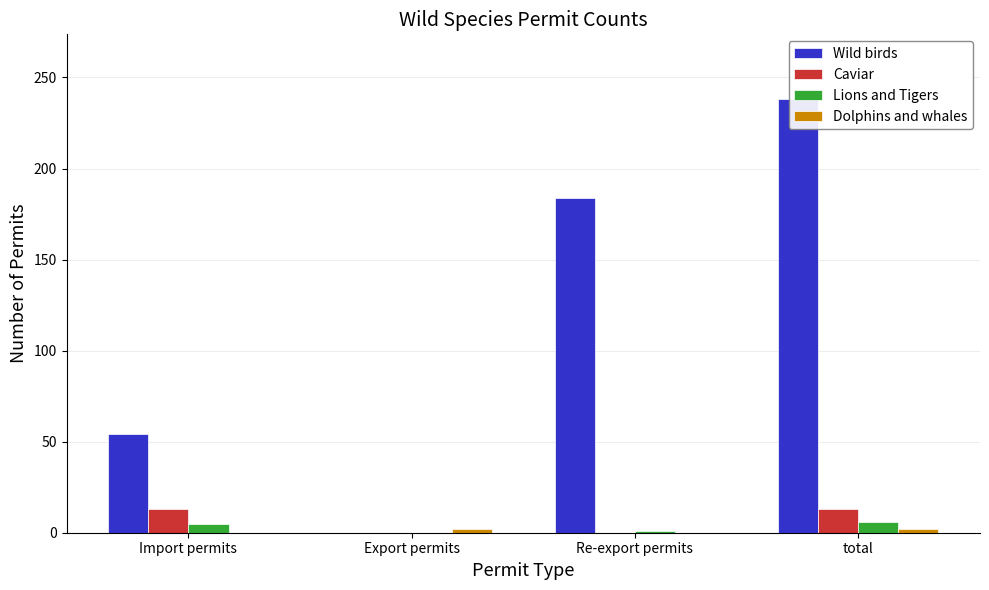

What is the value of the Wild birds bar at the 4th from the left?

238